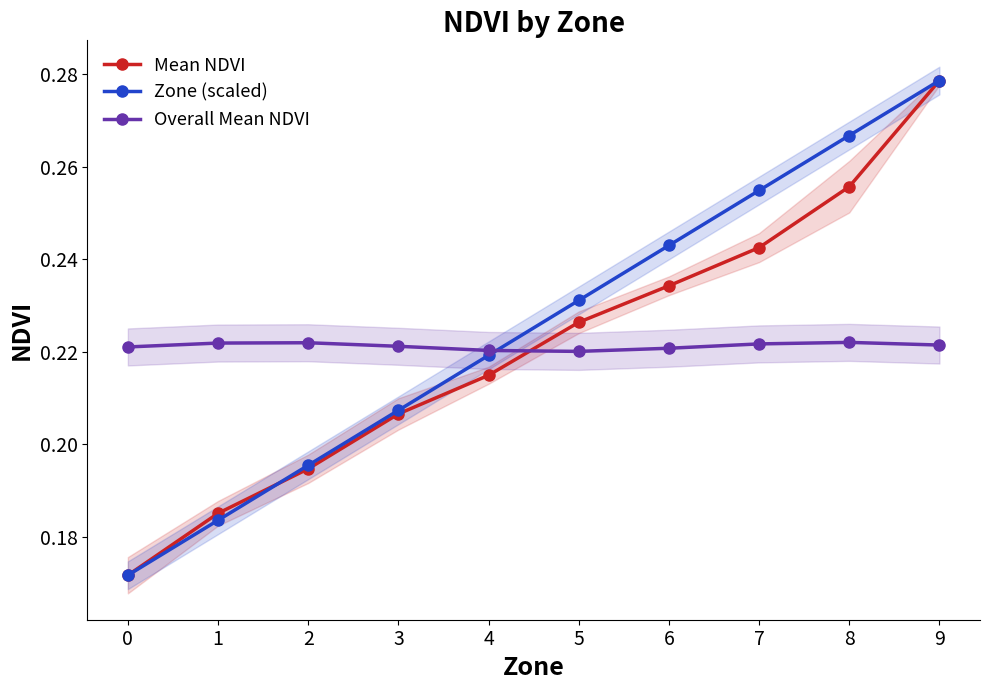

Where do Zone (scaled) and Mean NDVI first cross each other?

1 and 2